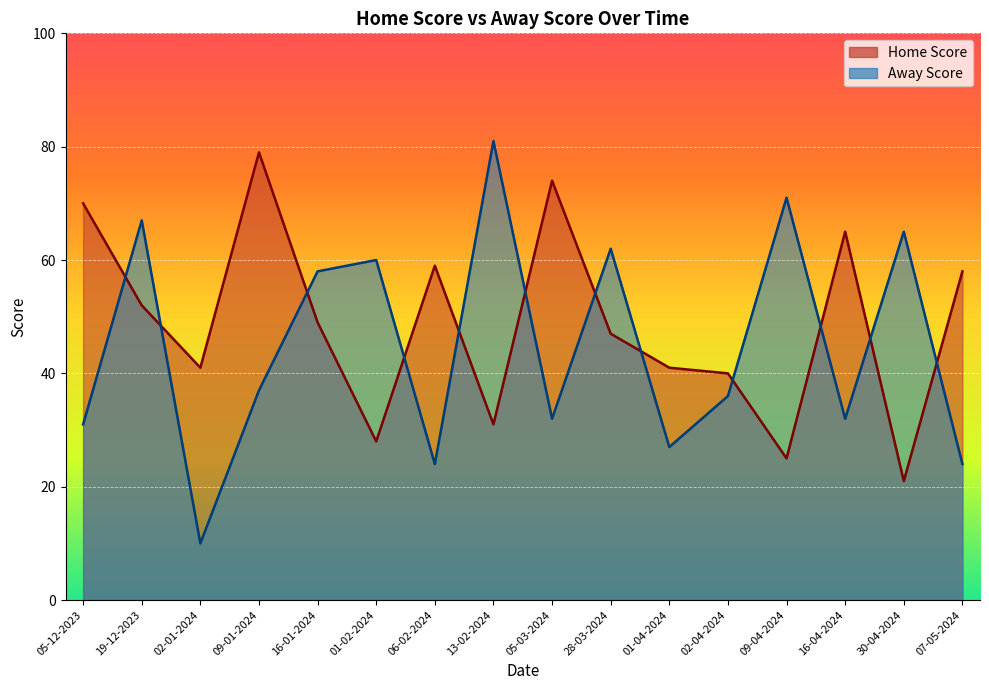

List the series in order of their overall mean, highest first.

Home Score, Away Score